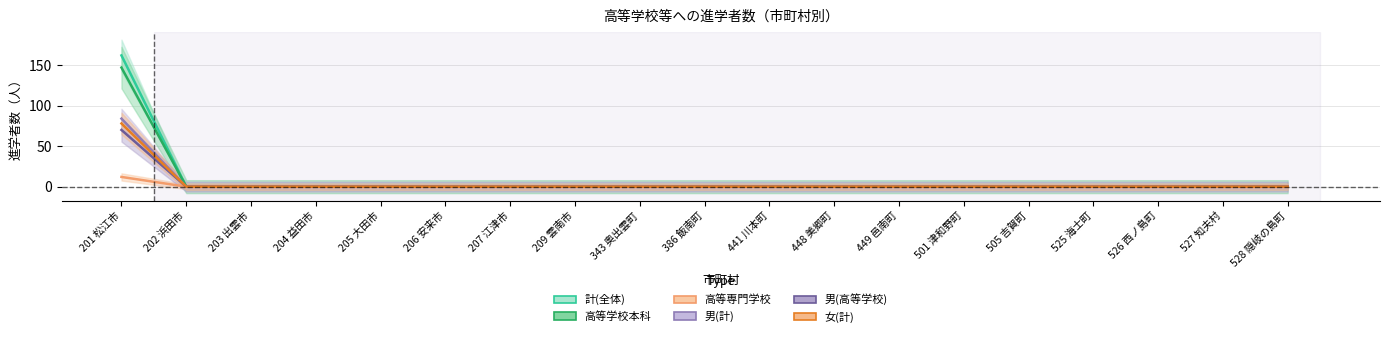

True or false: 男(高等学校) has more than 0 points higher than both neighbors.

False